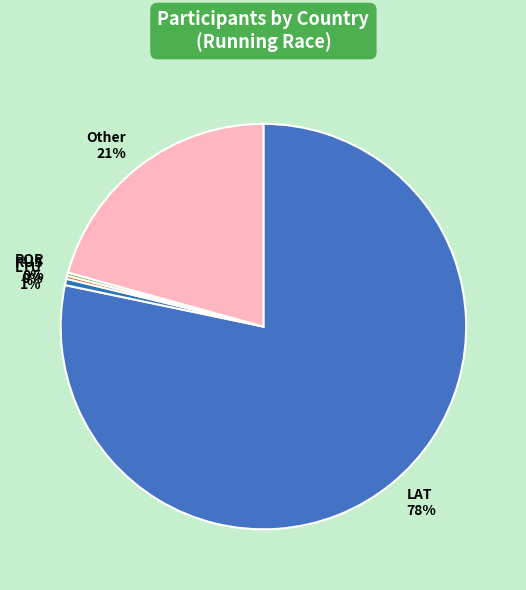

Does LAT represent more than half of the total?

Yes